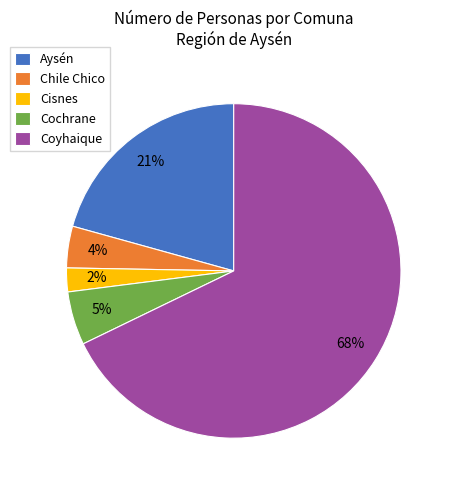

Which slice represents more than half of the pie?

Coyhaique